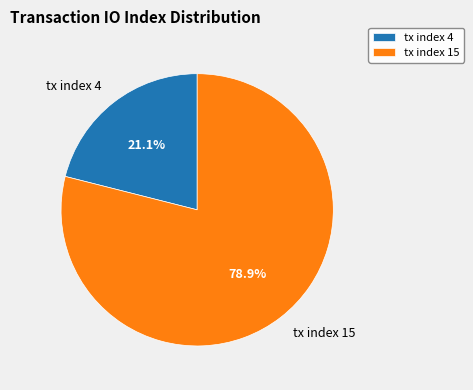

Do tx index 4 and tx index 15 together represent more than half of the pie?

Yes